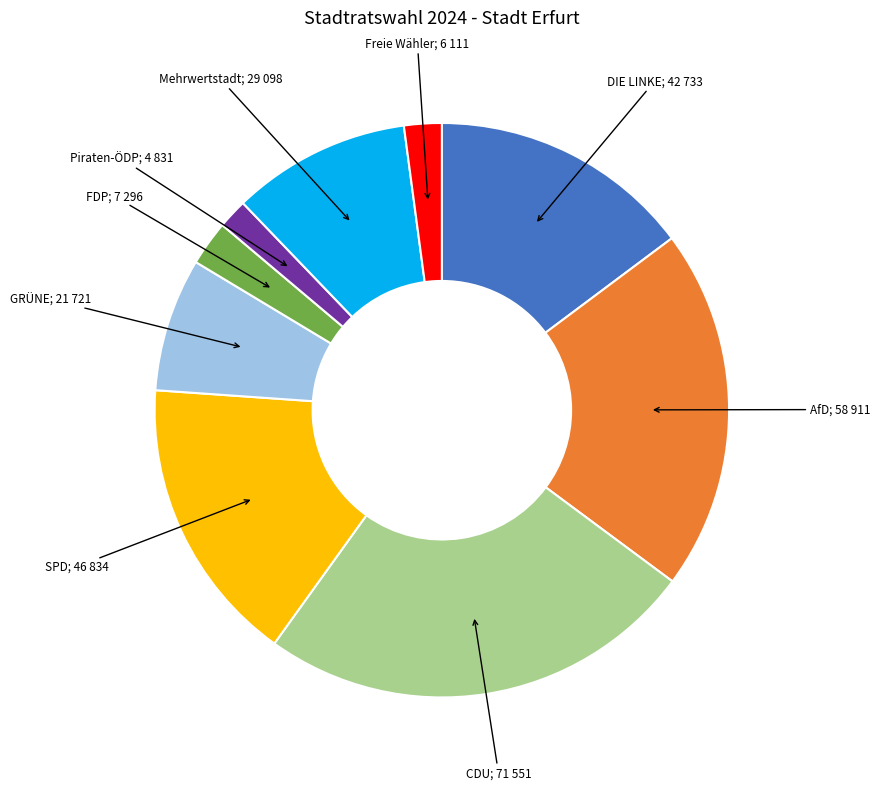

Is there any slice that represents more than half of the pie?

No